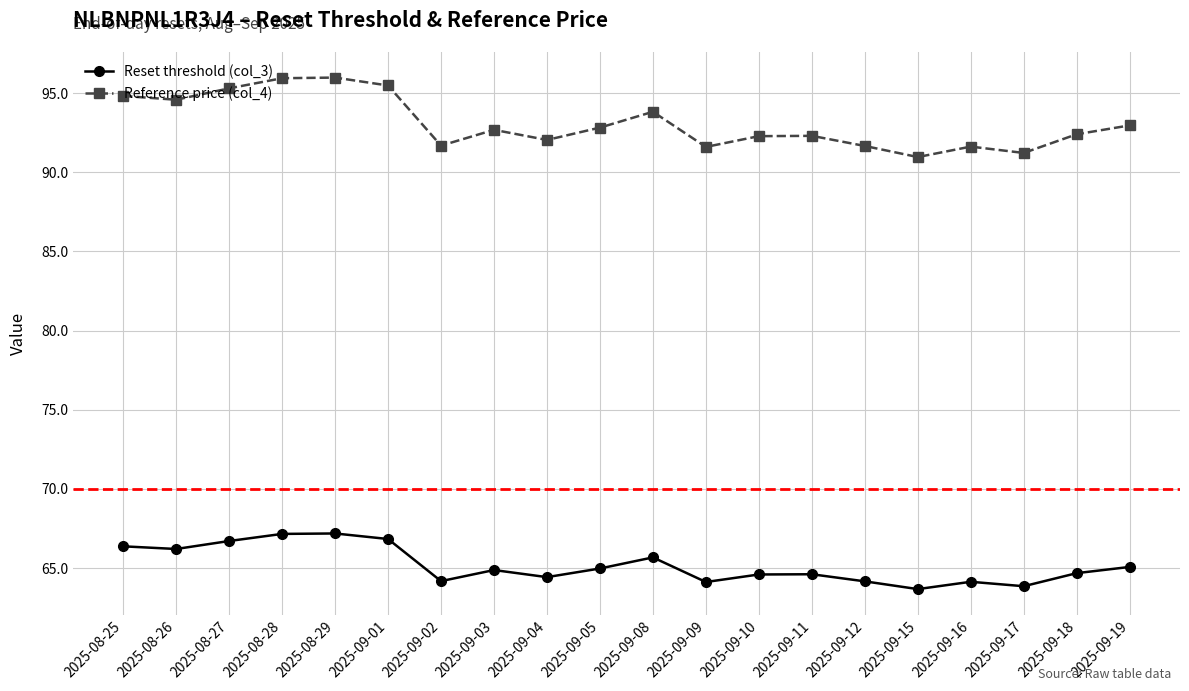

What is the value of the Reference price (col_4) point at the 11th from the left?

93.8